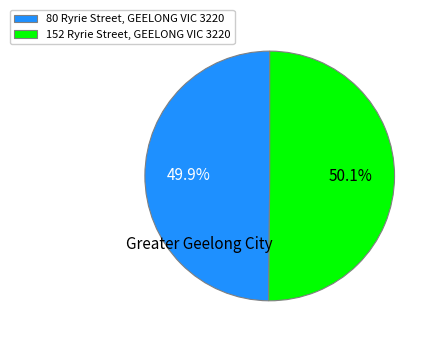

Approximately how many times larger is the value at 152 Ryrie Street, GEELONG VIC 3220 compared to 80 Ryrie Street, GEELONG VIC 3220?

1.0